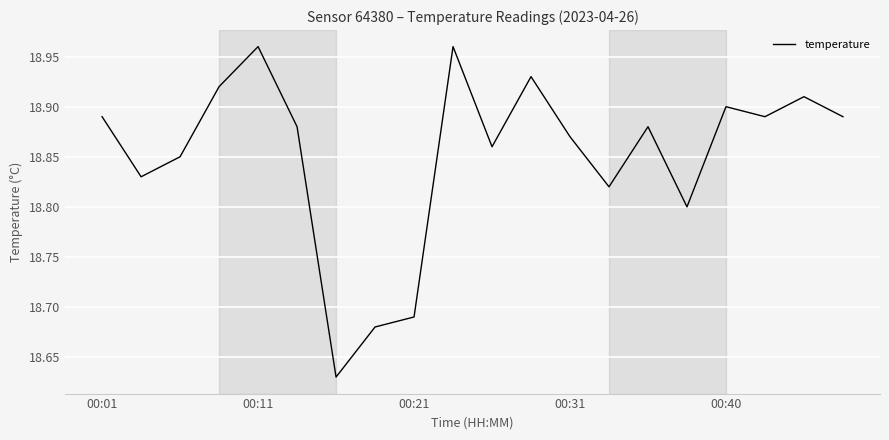

What is the difference between the maximum and minimum values?

0.3